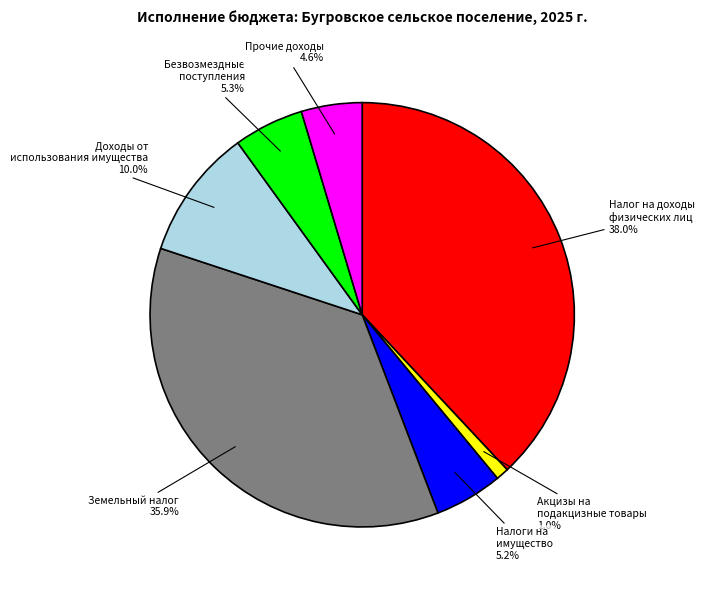

Is there a majority slice in this chart?

No